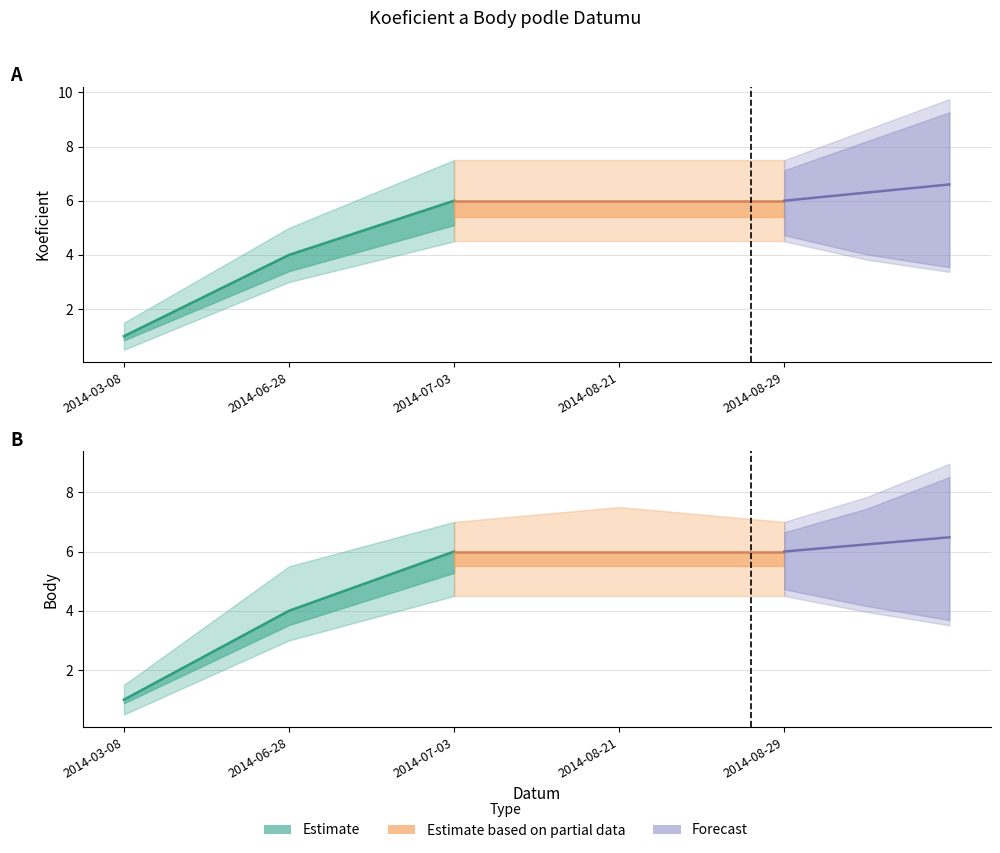

At 2014-07-03, list the series in order from largest to smallest.

Estimate, Estimate based on partial data